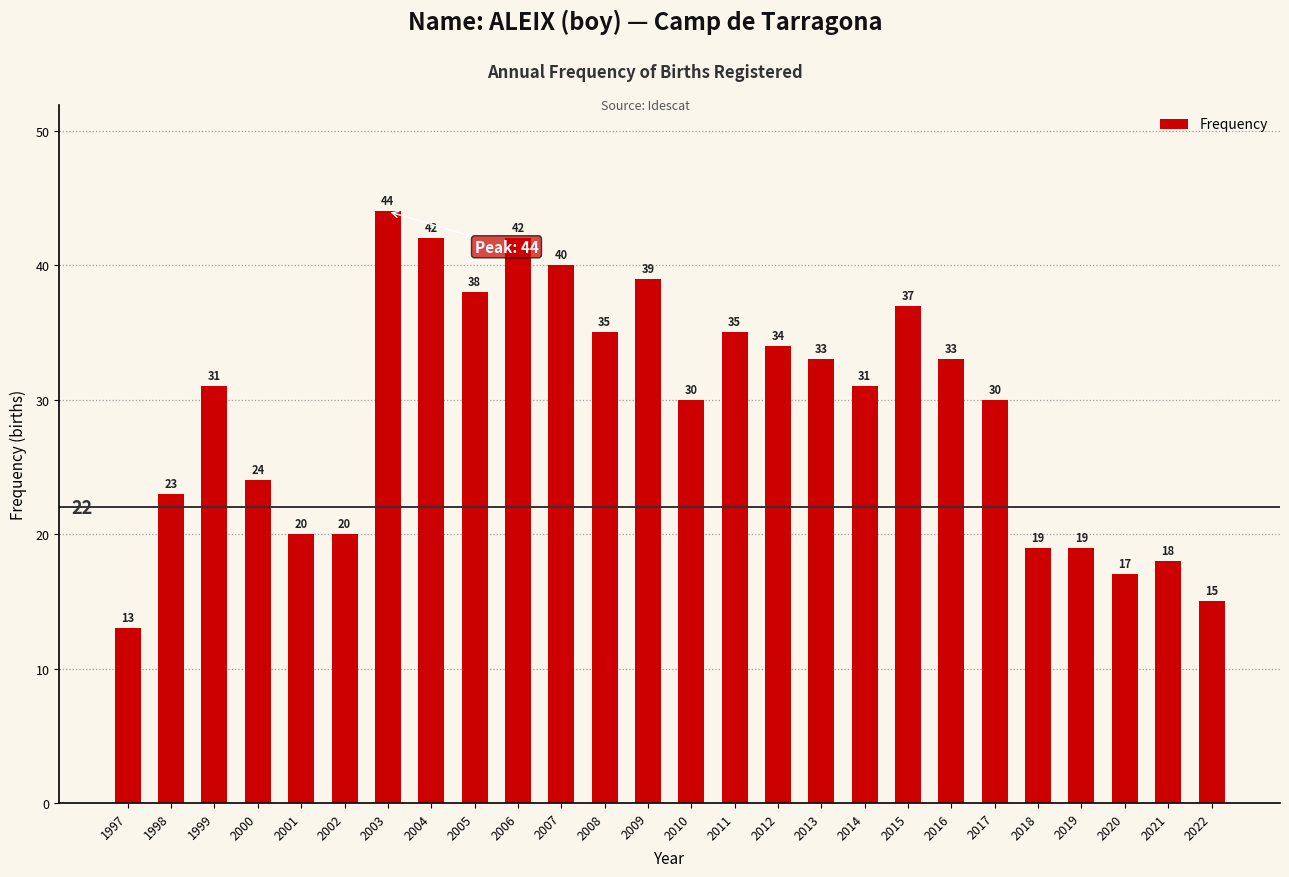

Which label corresponds to the largest value in the chart?

2003